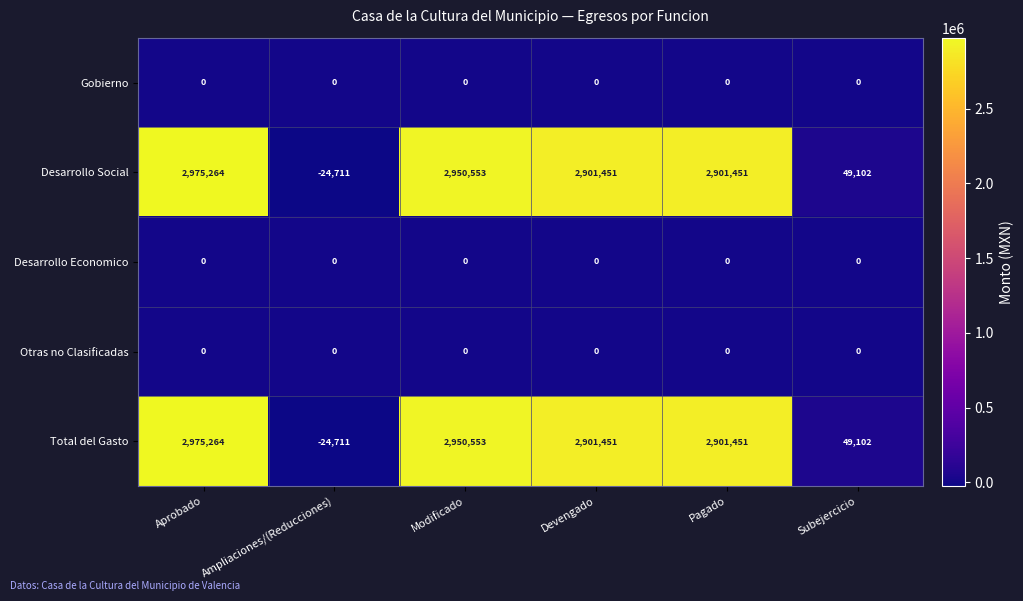

True or false: Total del Gasto has a value of 692042 at Aprobado.

False